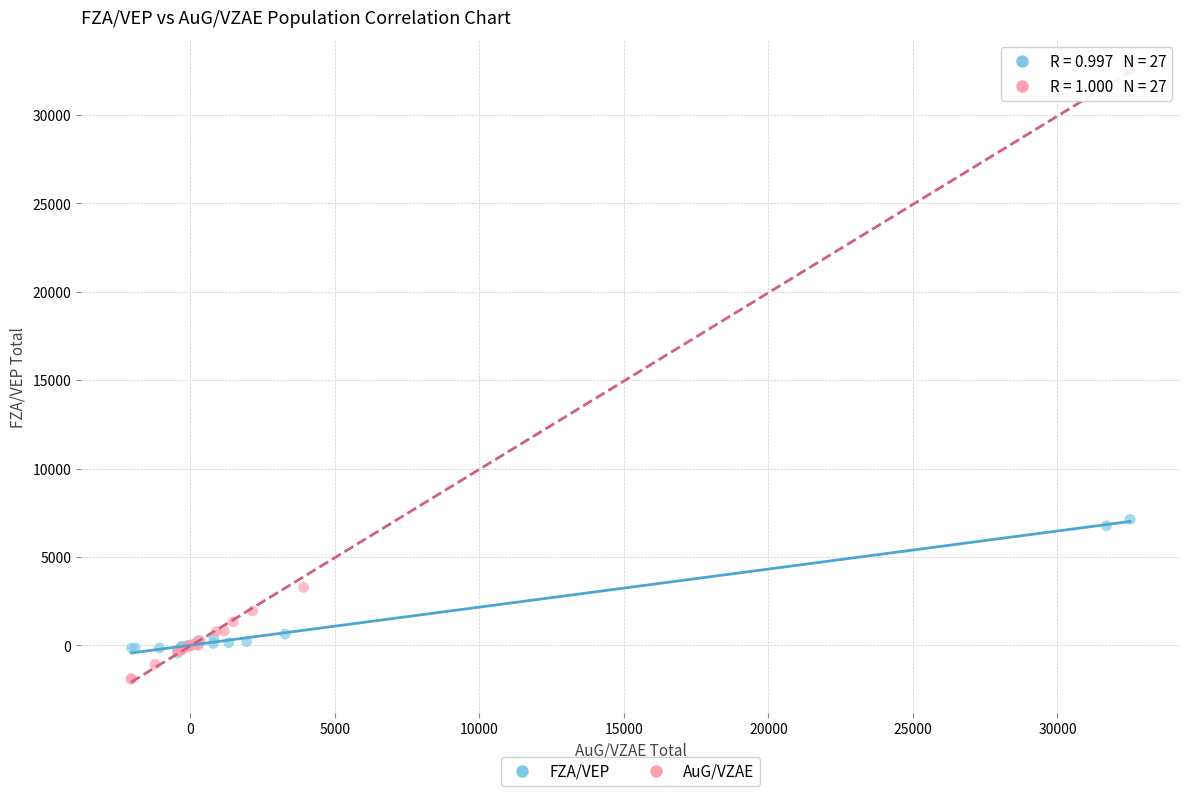

What are all the series names shown in the legend?

FZA/VEP, AuG/VZAE